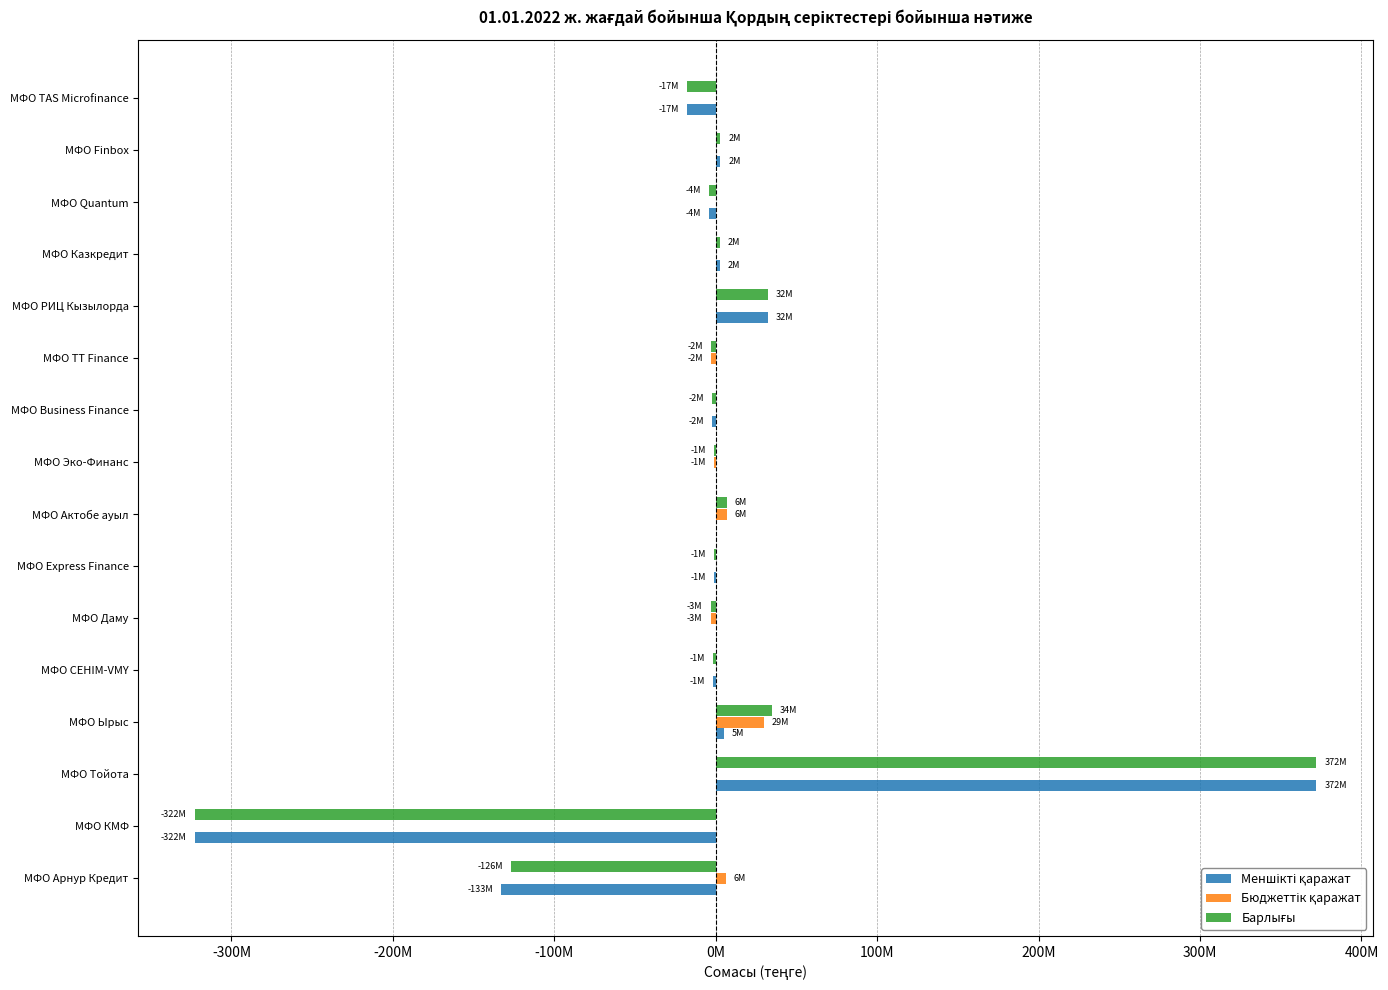

Does the chart contain any negative values?

Yes